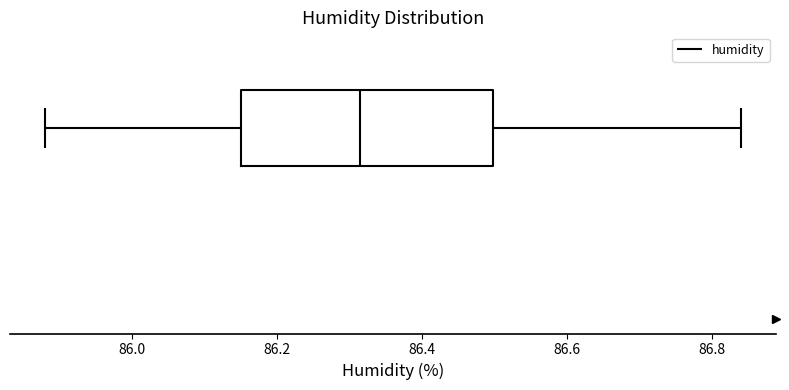

Read this box plot against the x-axis: the position of the median line, the range covered by the box, and the ends of both whiskers. The values are not printed on the chart, so give them approximately, as read against the axis.

median 86.32, box 86.16 to 86.50, whiskers 85.88 to 86.84